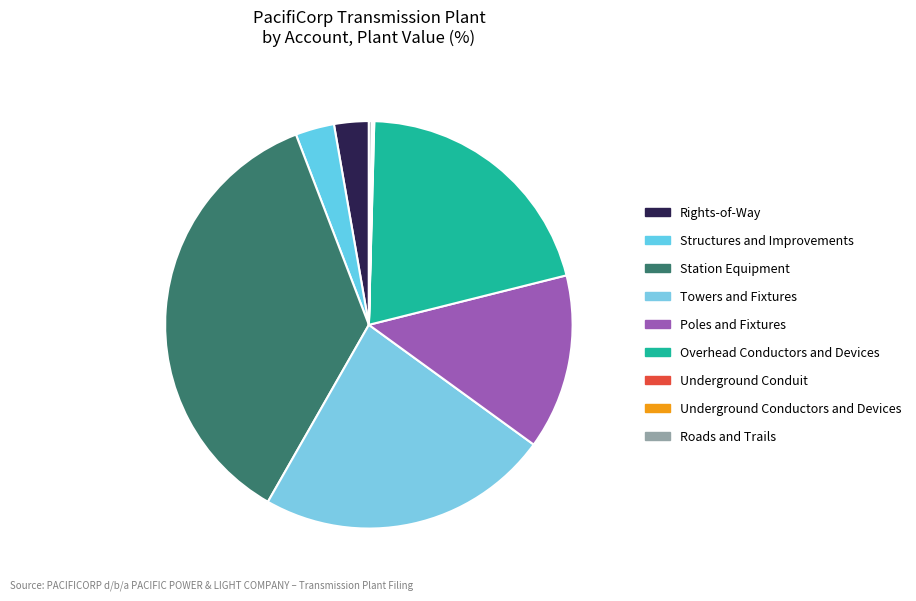

The Structures and Improvements slice represents 3% of the pie. True or false?

True